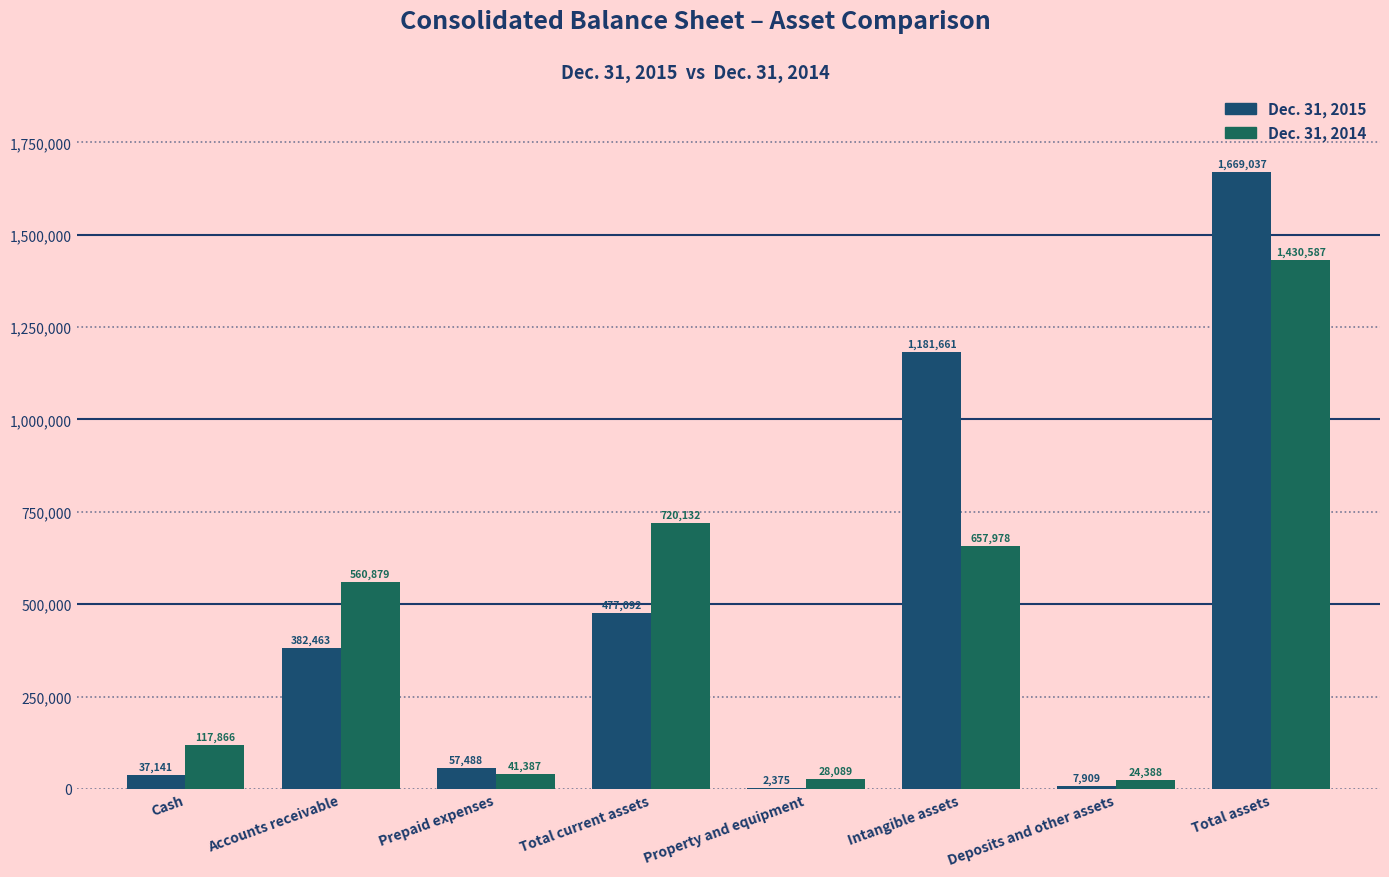

Count the number of categories in the chart.

8